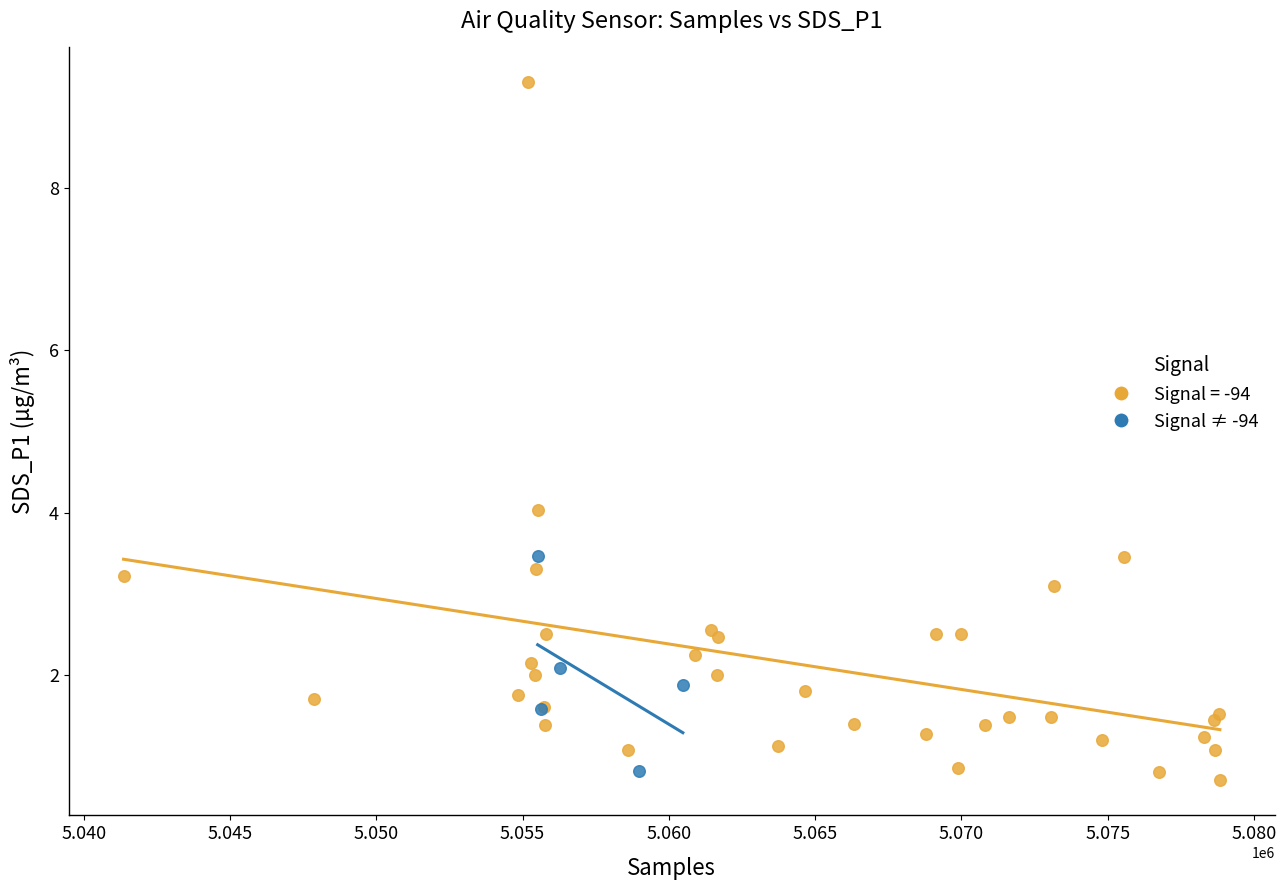

Which series contains the highest Y value?

Signal = -94